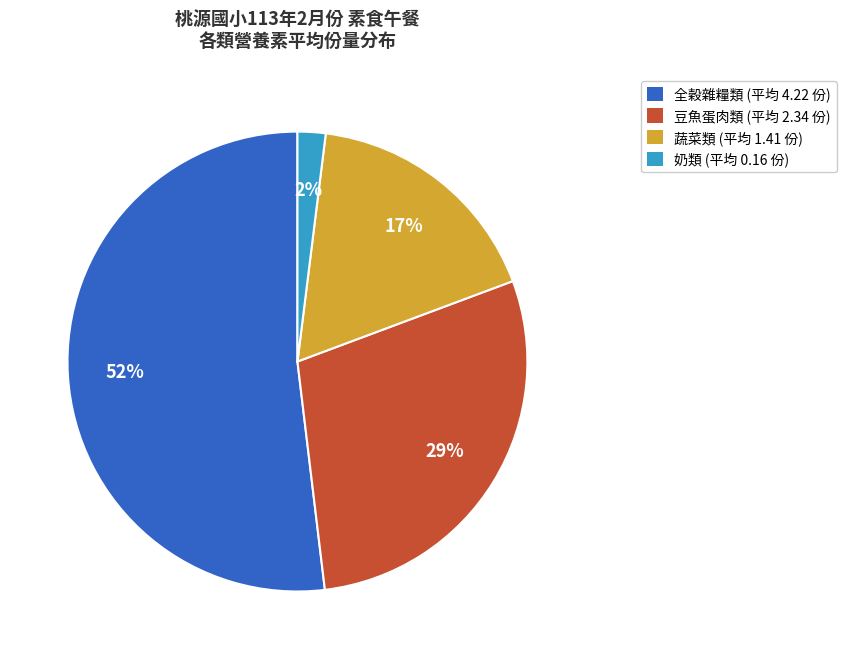

Is there a majority slice in this chart?

Yes